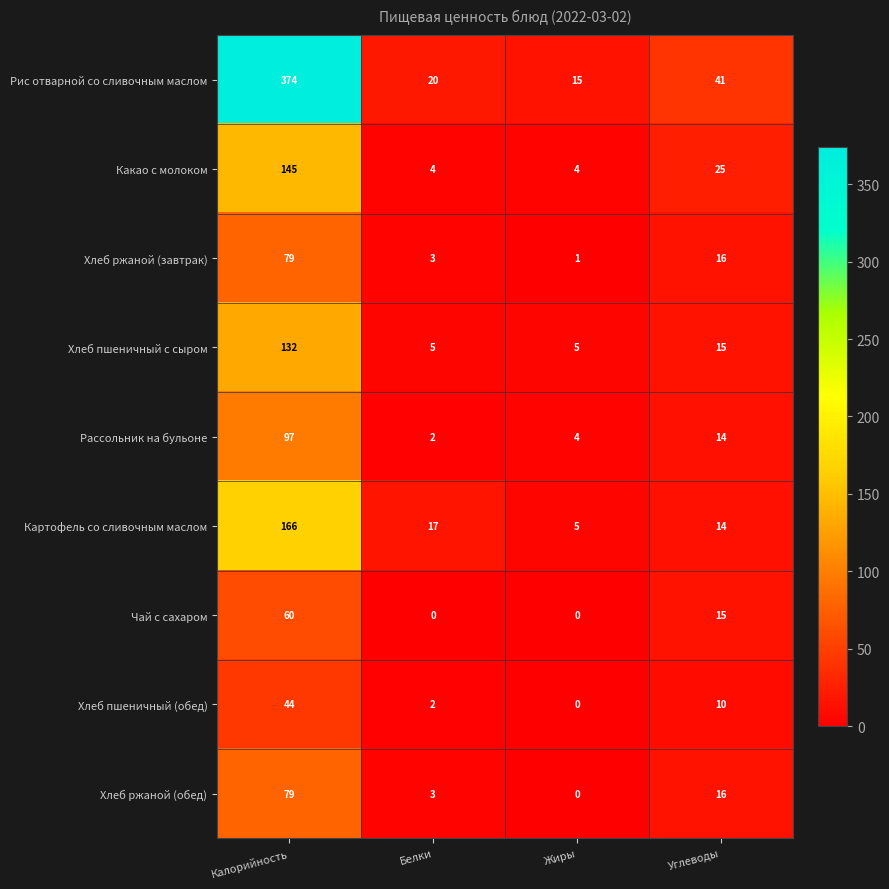

Which series has the largest total across all categories?

Рис отварной со сливочным маслом